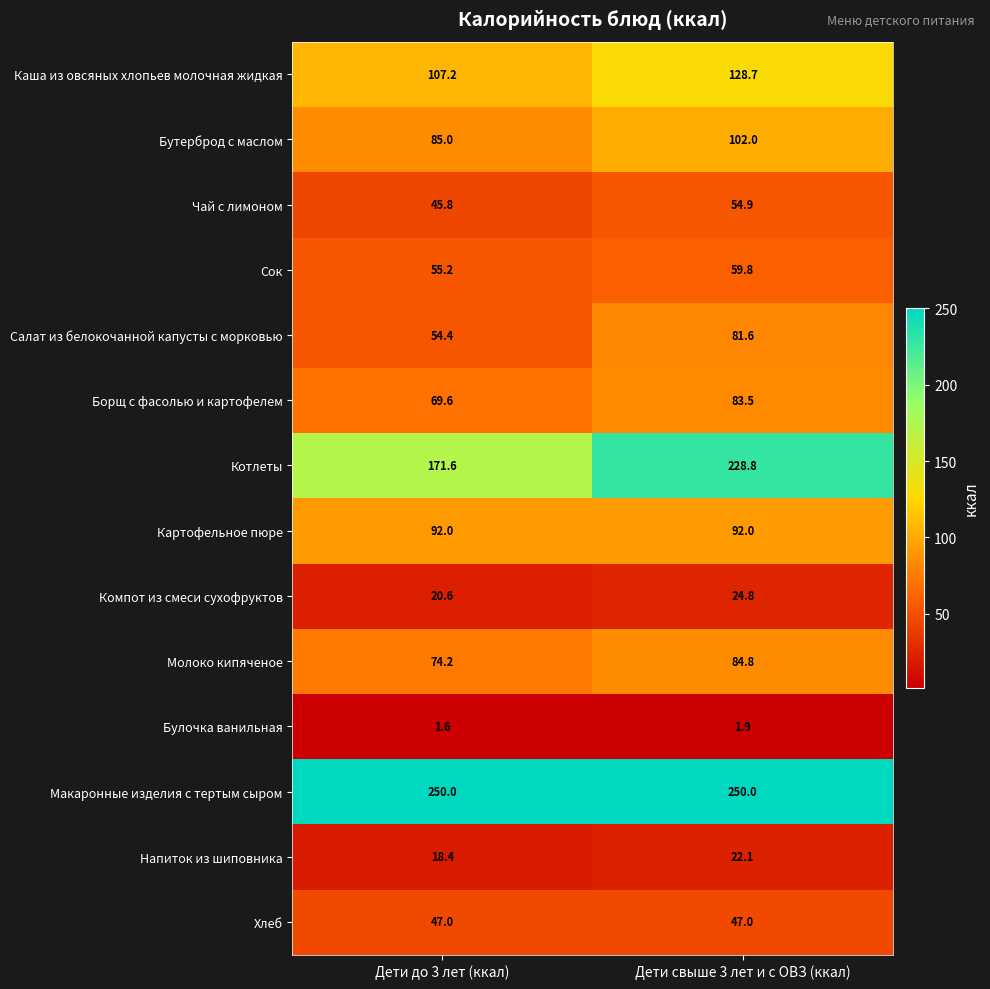

Reading left to right, transcribe all the data shown in this chart.

Каша из овсяных хлопьев молочная жидкая: Дети до 3 лет (ккал)=107.2	Дети свыше 3 лет и с ОВЗ (ккал)=128.7
Бутерброд с маслом: Дети до 3 лет (ккал)=85.0	Дети свыше 3 лет и с ОВЗ (ккал)=102.0
Чай с лимоном: Дети до 3 лет (ккал)=45.8	Дети свыше 3 лет и с ОВЗ (ккал)=54.9
Сок: Дети до 3 лет (ккал)=55.2	Дети свыше 3 лет и с ОВЗ (ккал)=59.8
Салат из белокочанной капусты с морковью: Дети до 3 лет (ккал)=54.4	Дети свыше 3 лет и с ОВЗ (ккал)=81.6
Борщ с фасолью и картофелем: Дети до 3 лет (ккал)=69.6	Дети свыше 3 лет и с ОВЗ (ккал)=83.5
Котлеты: Дети до 3 лет (ккал)=171.6	Дети свыше 3 лет и с ОВЗ (ккал)=228.8
Картофельное пюре: Дети до 3 лет (ккал)=92.0	Дети свыше 3 лет и с ОВЗ (ккал)=92.0
Компот из смеси сухофруктов: Дети до 3 лет (ккал)=20.6	Дети свыше 3 лет и с ОВЗ (ккал)=24.8
Молоко кипяченое: Дети до 3 лет (ккал)=74.2	Дети свыше 3 лет и с ОВЗ (ккал)=84.8
Булочка ванильная: Дети до 3 лет (ккал)=1.6	Дети свыше 3 лет и с ОВЗ (ккал)=1.9
Макаронные изделия с тертым сыром: Дети до 3 лет (ккал)=250.0	Дети свыше 3 лет и с ОВЗ (ккал)=250.0
Напиток из шиповника: Дети до 3 лет (ккал)=18.4	Дети свыше 3 лет и с ОВЗ (ккал)=22.1
Хлеб: Дети до 3 лет (ккал)=47.0	Дети свыше 3 лет и с ОВЗ (ккал)=47.0